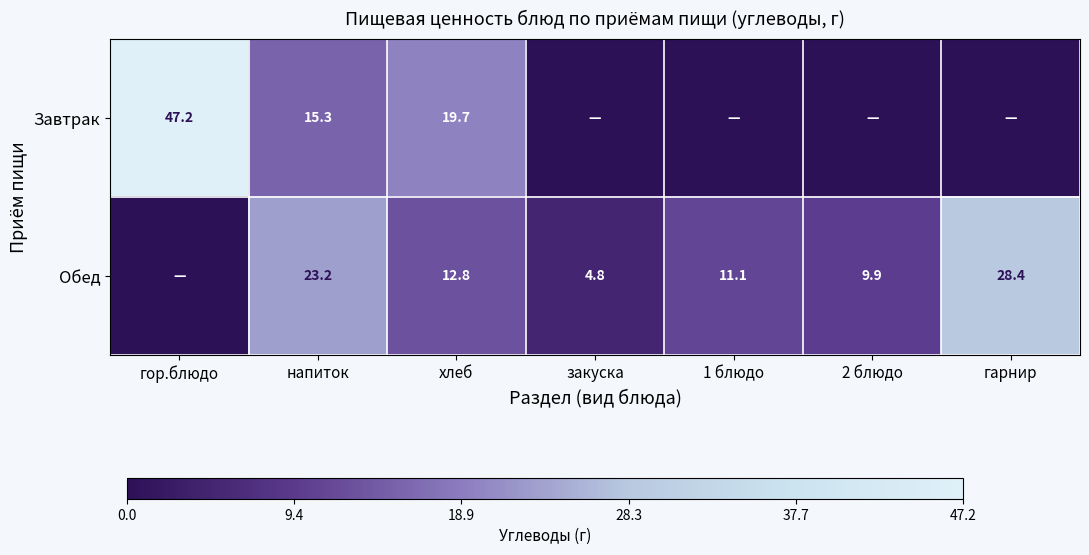

What is the difference between the Завтрак values at гор.блюдо and хлеб?

27.5